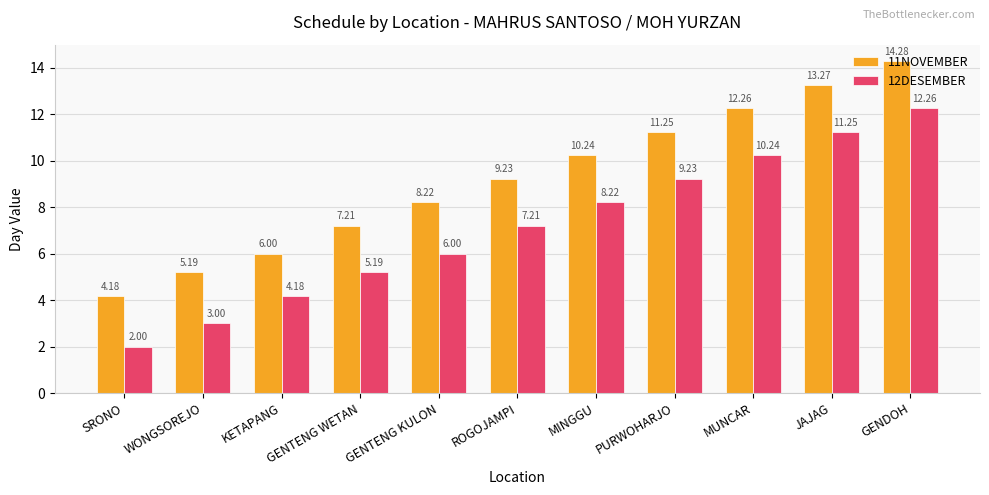

What is the label of the 7th bar from the left?

MINGGU